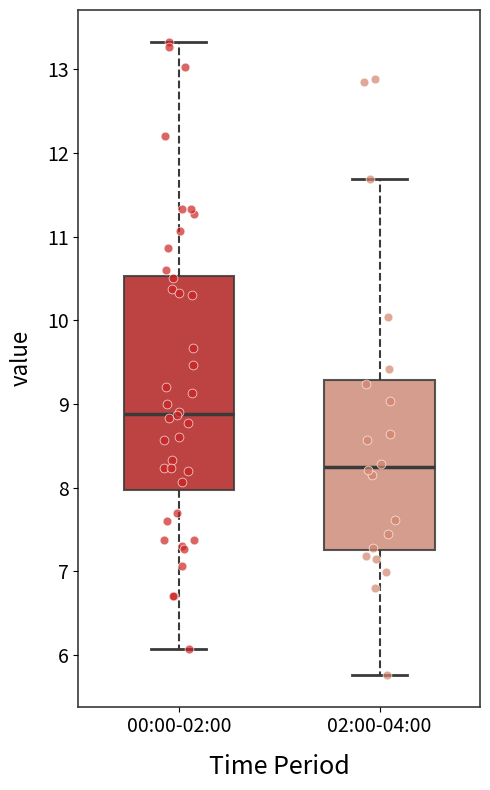

Reading left to right, read every box against the y-axis: the position of its median line, the range the box covers, and the ends of its whiskers. The values are not printed on the chart, so give them approximately, as read against the axis.

00:00-02:00: median 8.9, box 8.0 to 10.5, whiskers 6.1 to 13.3
02:00-04:00: median 8.2, box 7.3 to 9.3, whiskers 5.8 to 11.7